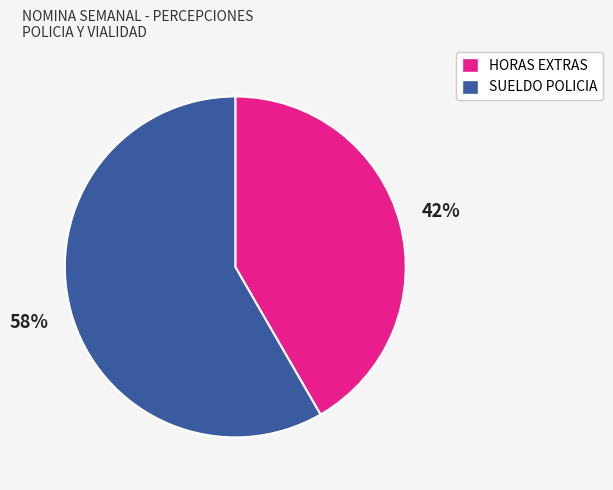

Is there any slice that represents more than half of the pie?

Yes